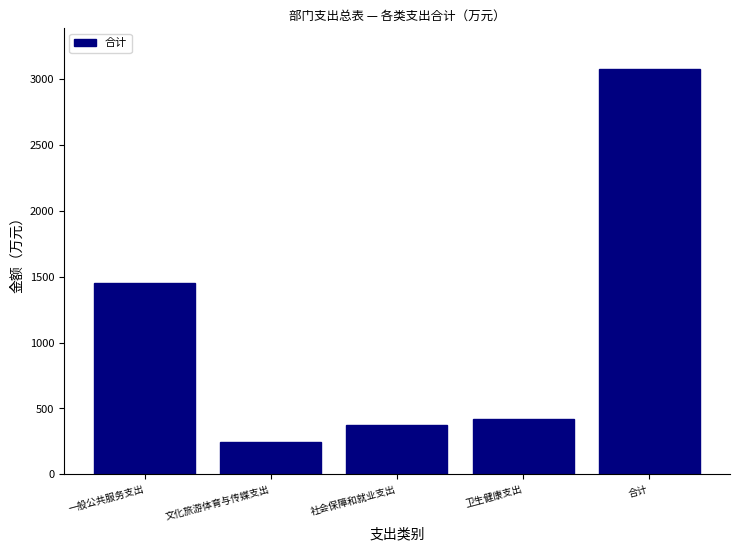

Reading left to right, transcribe all the data shown in this chart.

一般公共服务支出=1452.1	文化旅游体育与传媒支出=245.8	社会保障和就业支出=372.7	卫生健康支出=416.8	合计=3080.0